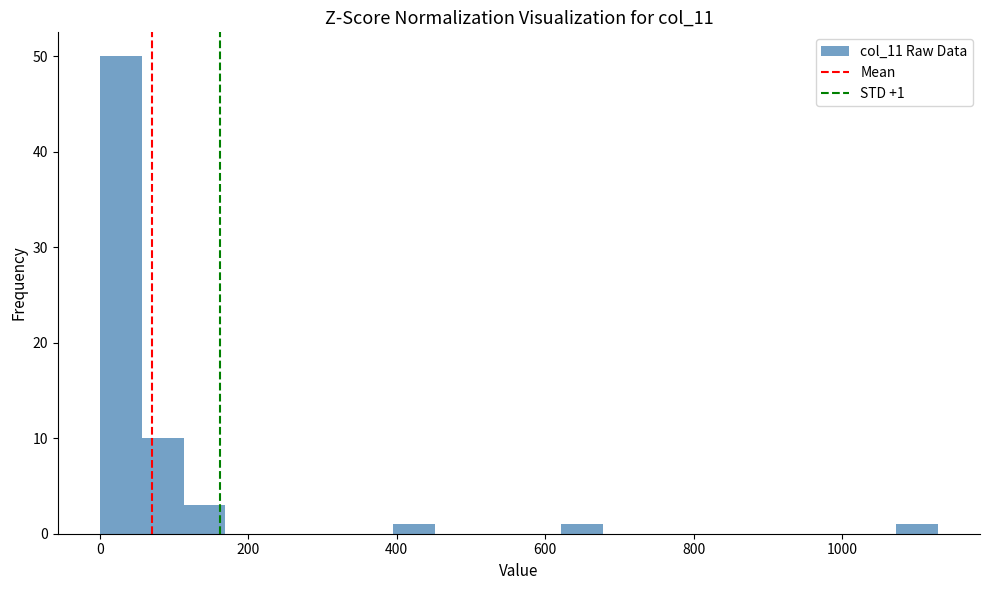

Around what value on the x-axis is the tallest bar? Give the approximate position of its centre, as read against the axis.

20